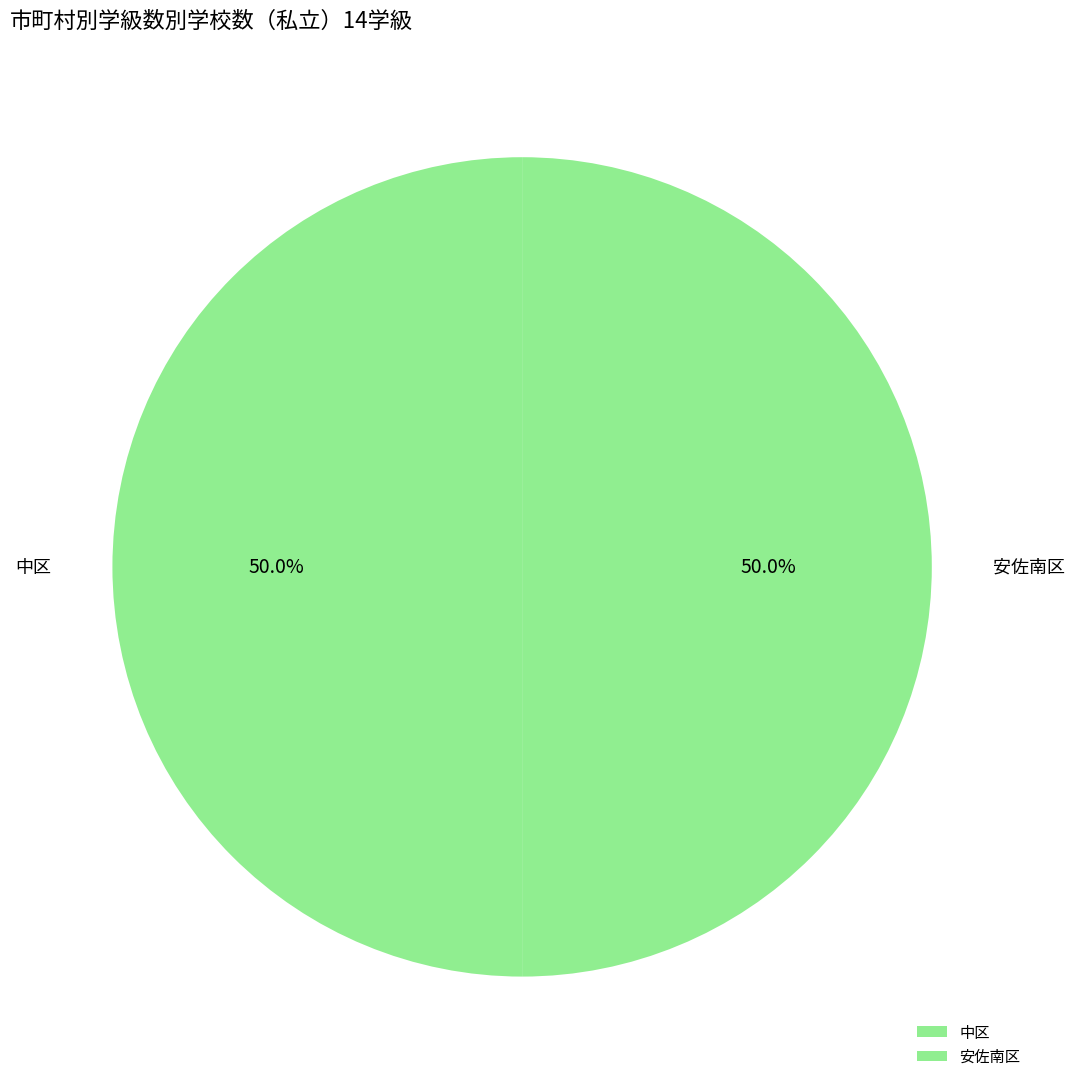

What is the ratio of the value at 中区 to the value at 安佐南区?

1.0